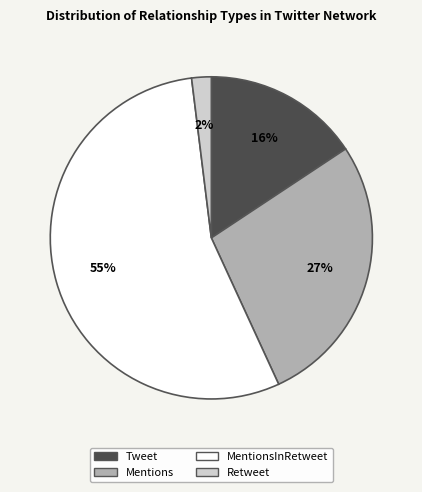

Which slice is the smallest?

Retweet